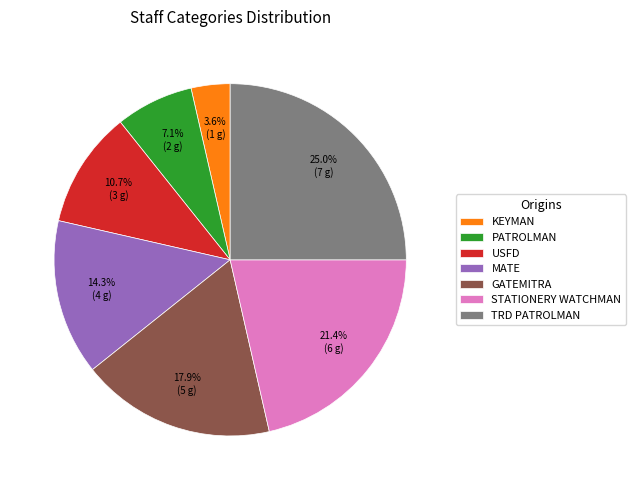

True or false: TRD PATROLMAN accounts for 33% of the total.

False